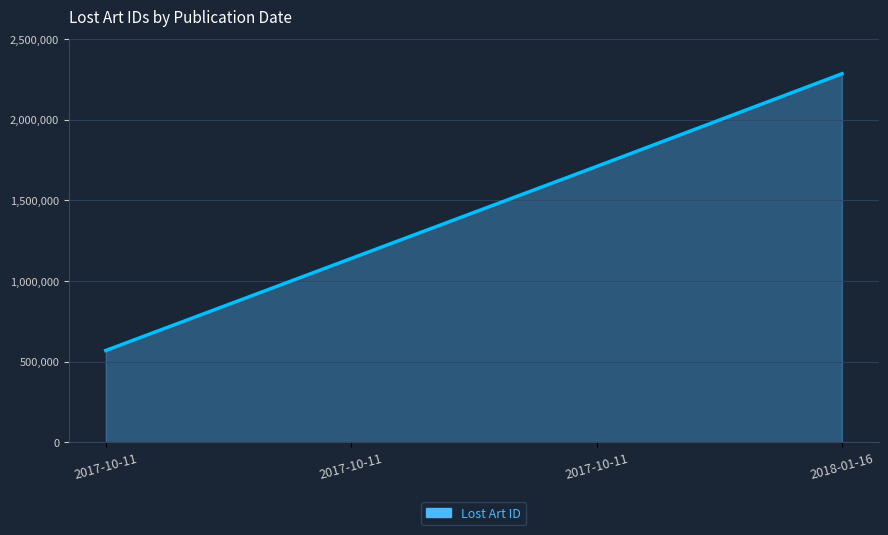

Reading left to right, list all the values displayed in this chart.

570122	1140303	1710484	2285014